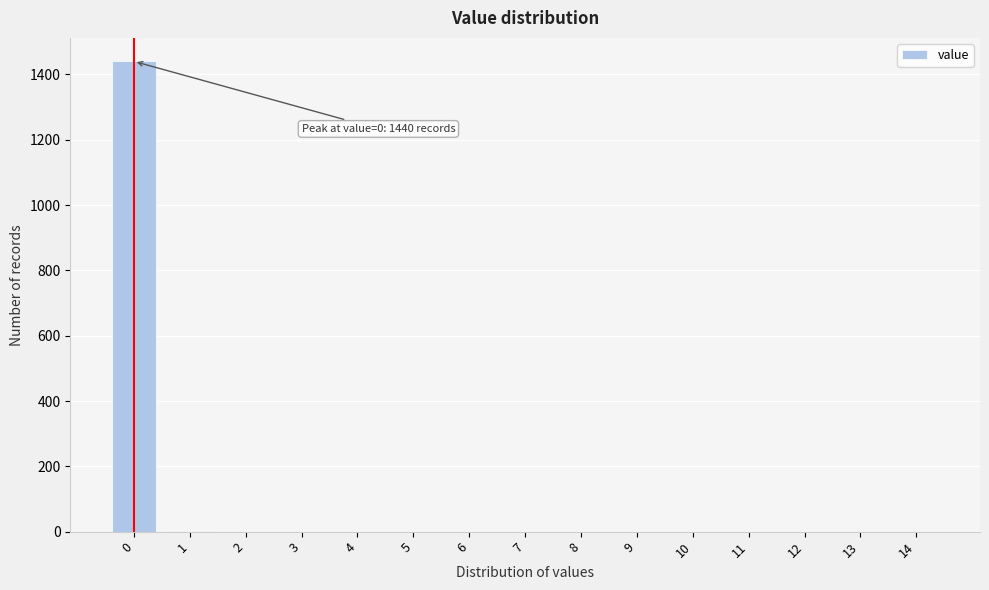

What is the sum of all values?

1441